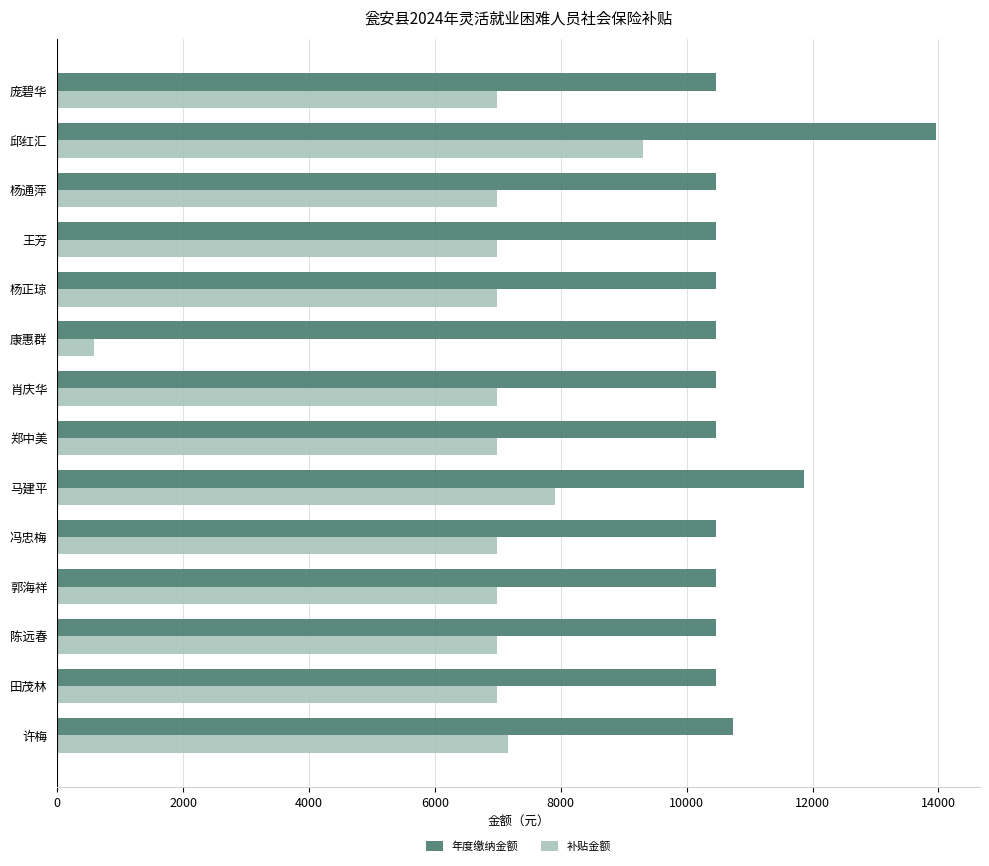

What are all the series names shown in the legend?

年度缴纳金额, 补贴金额